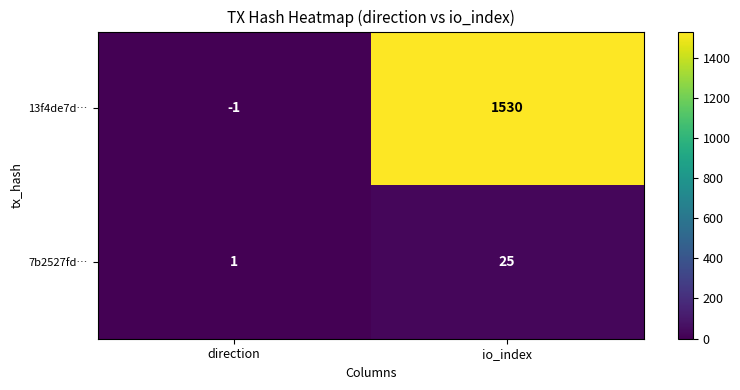

List the series in order of their overall mean, highest first.

13f4de7d…, 7b2527fd…